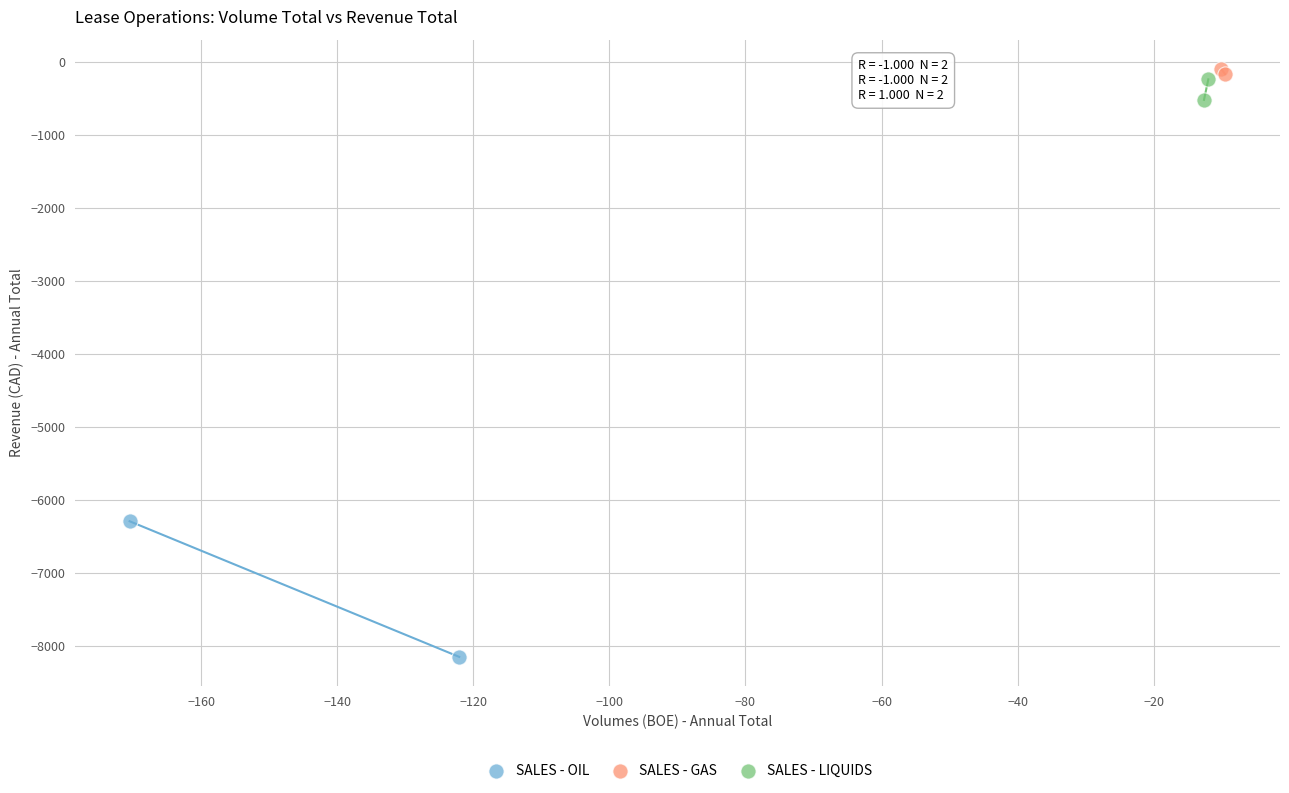

Which series contains the highest Y value?

SALES - GAS